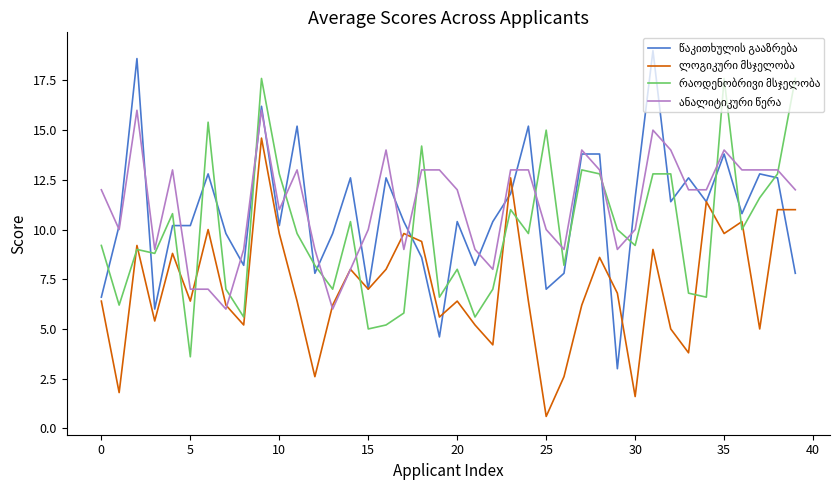

What is the smallest value displayed?

0.6